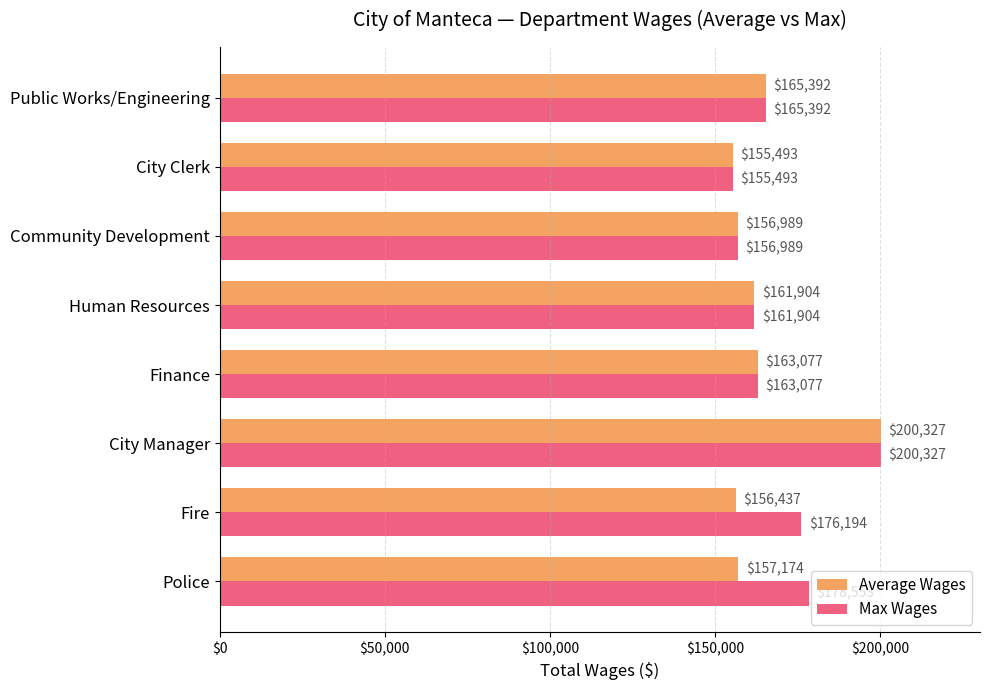

Read the Average Wages value at City Clerk, to the nearest 100.

155500